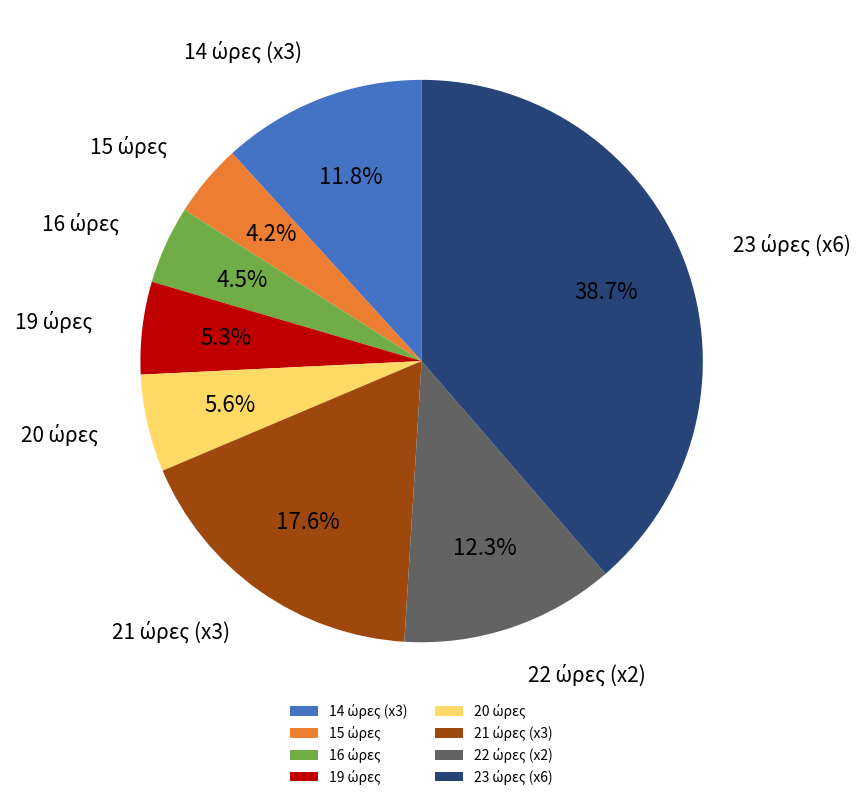

Is there a majority slice in this chart?

No